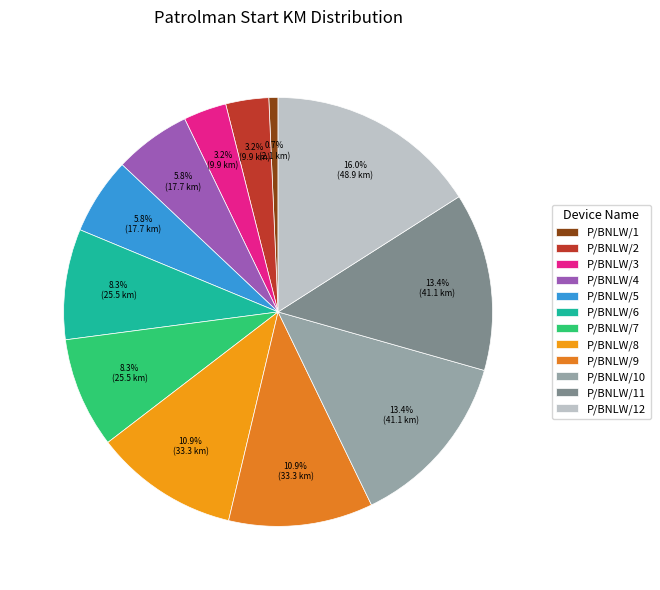

Which category has the smallest portion of the pie?

P/BNLW/1